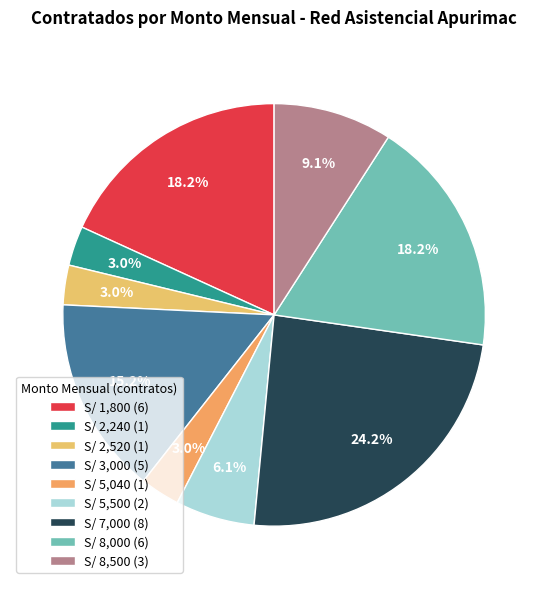

Which category has the biggest portion of the pie?

S/ 7,000 (8)